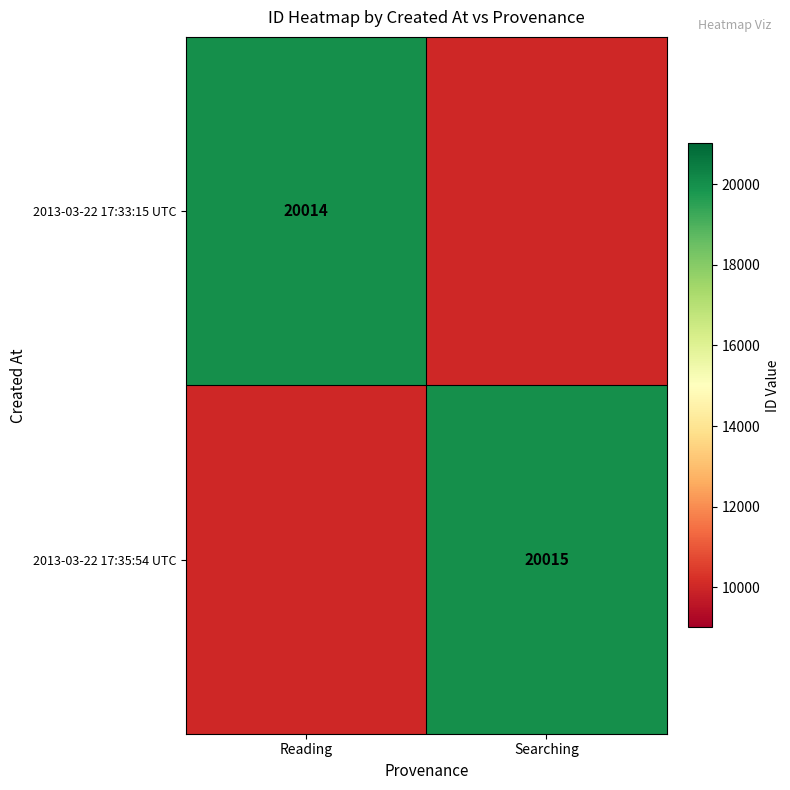

Is it true that 2013-03-22 17:35:54 UTC equals 20015 at Searching?

True